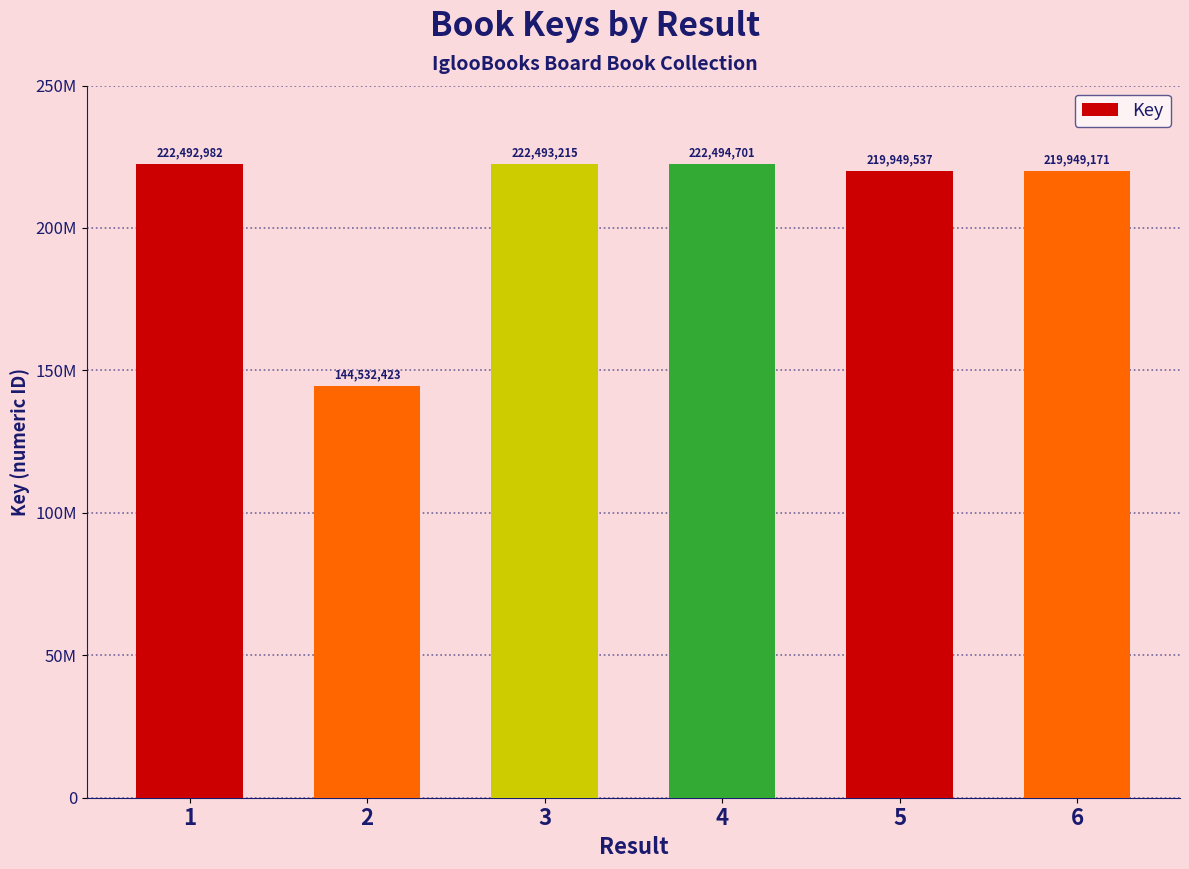

Does the chart contain any negative values?

No